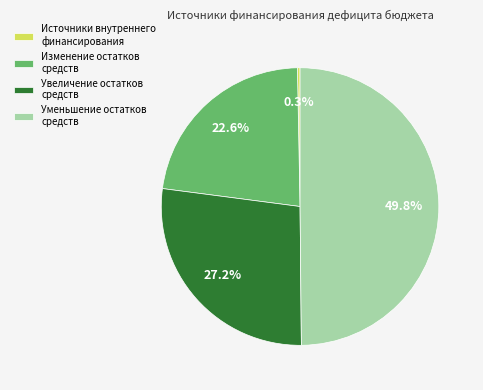

Does Изменение остатков средств account for over 50% of the chart?

No